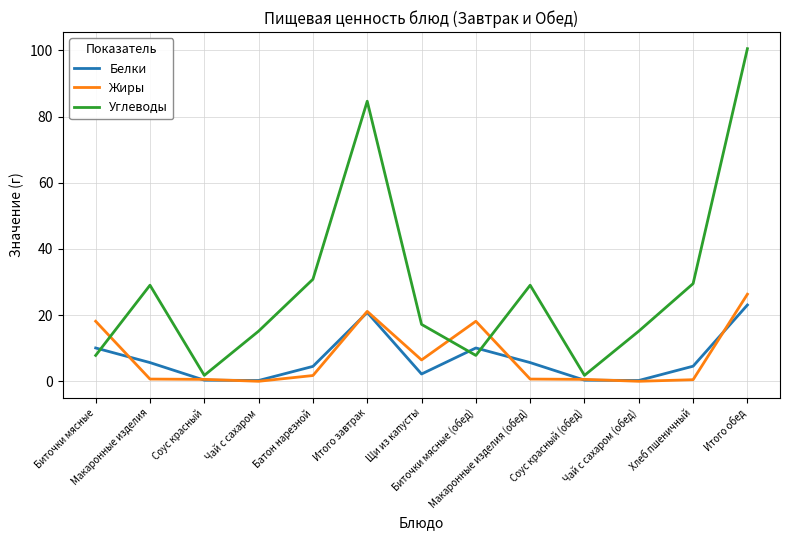

What is the total value across all series at Соус красный?

2.7